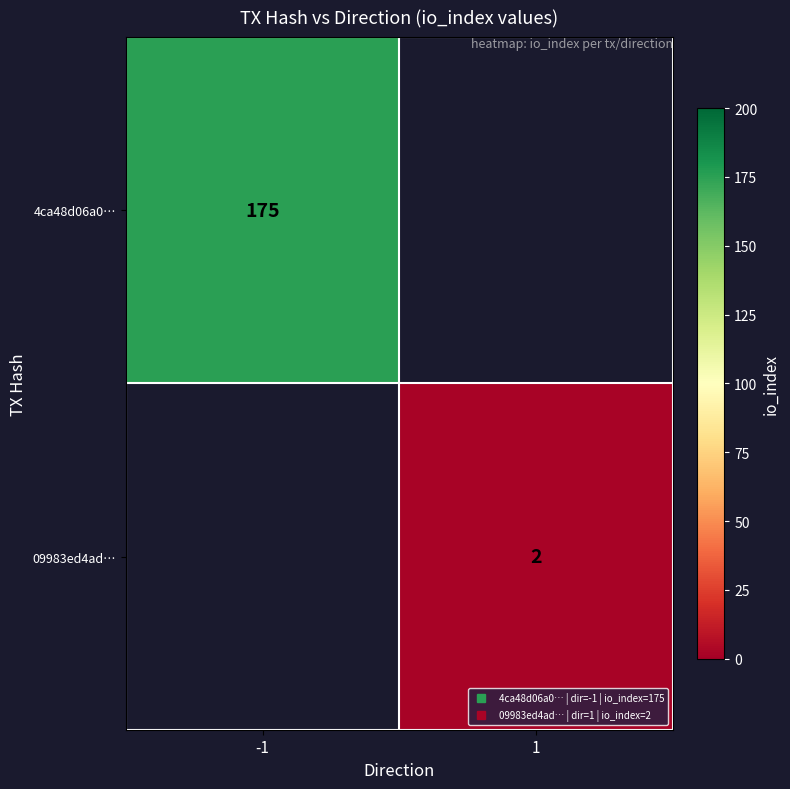

Count the number of data series in this chart.

2